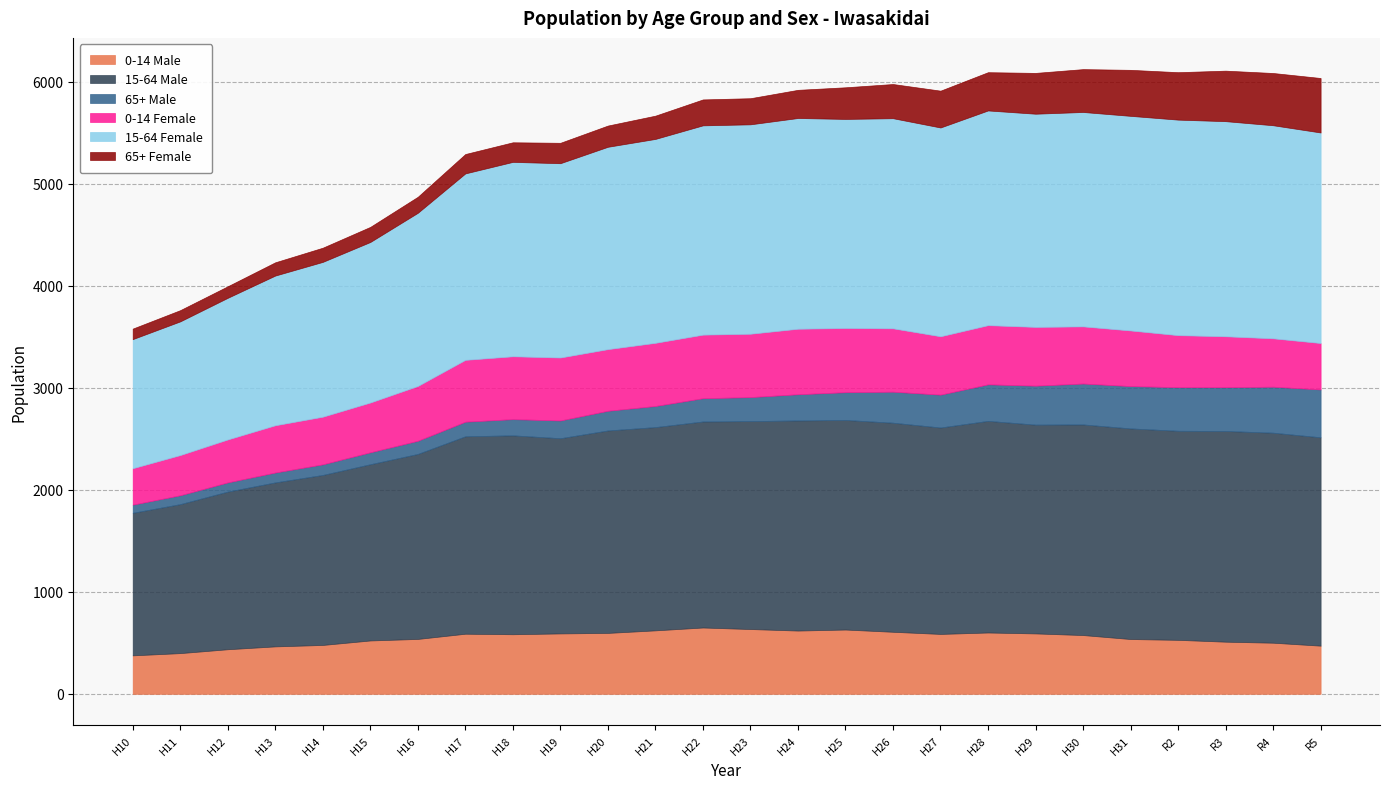

Which series has the largest total across all categories?

15-64 Male